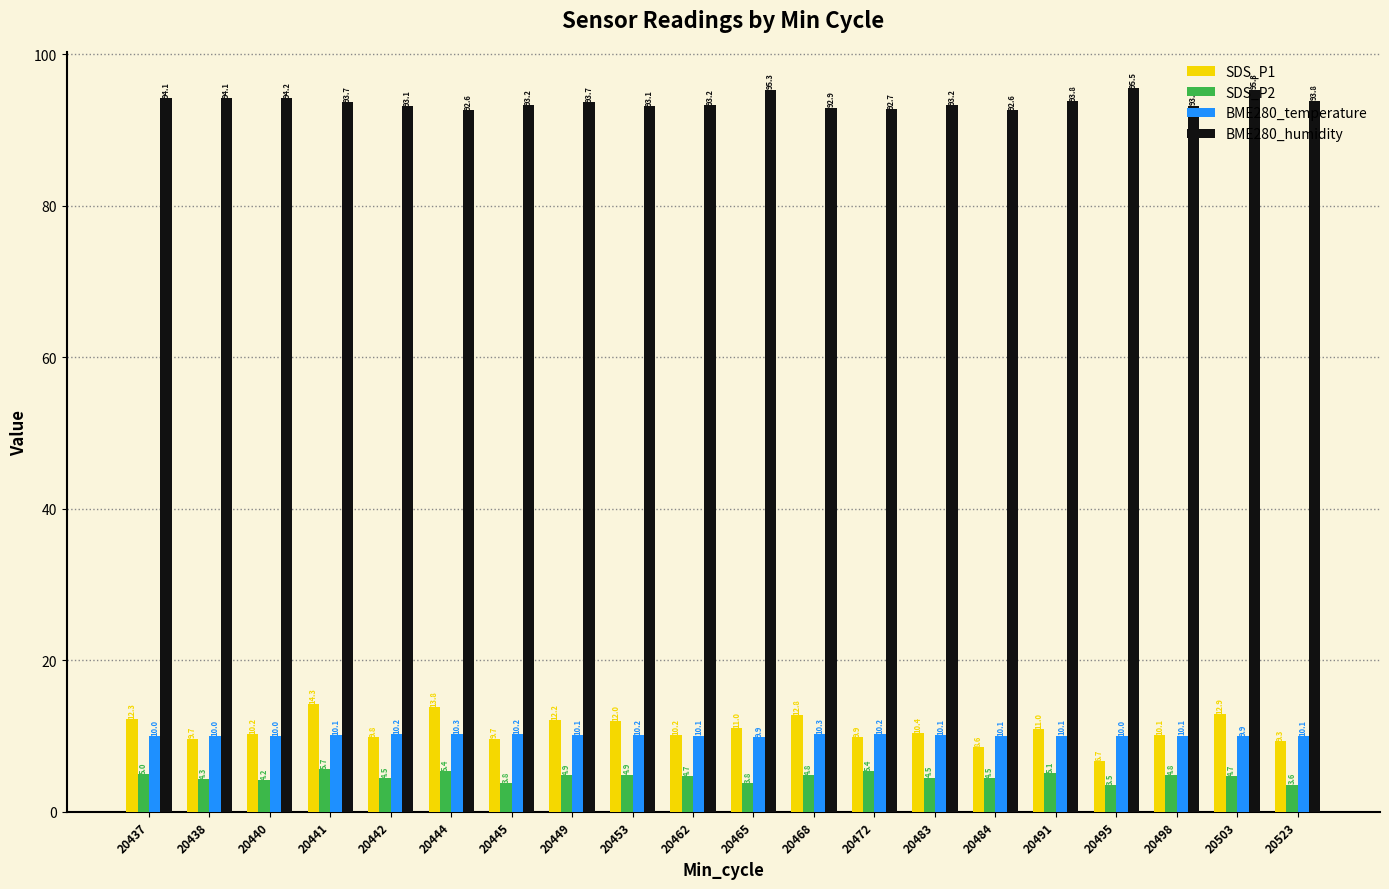

How many data points in BME280_temperature are above 10?

16